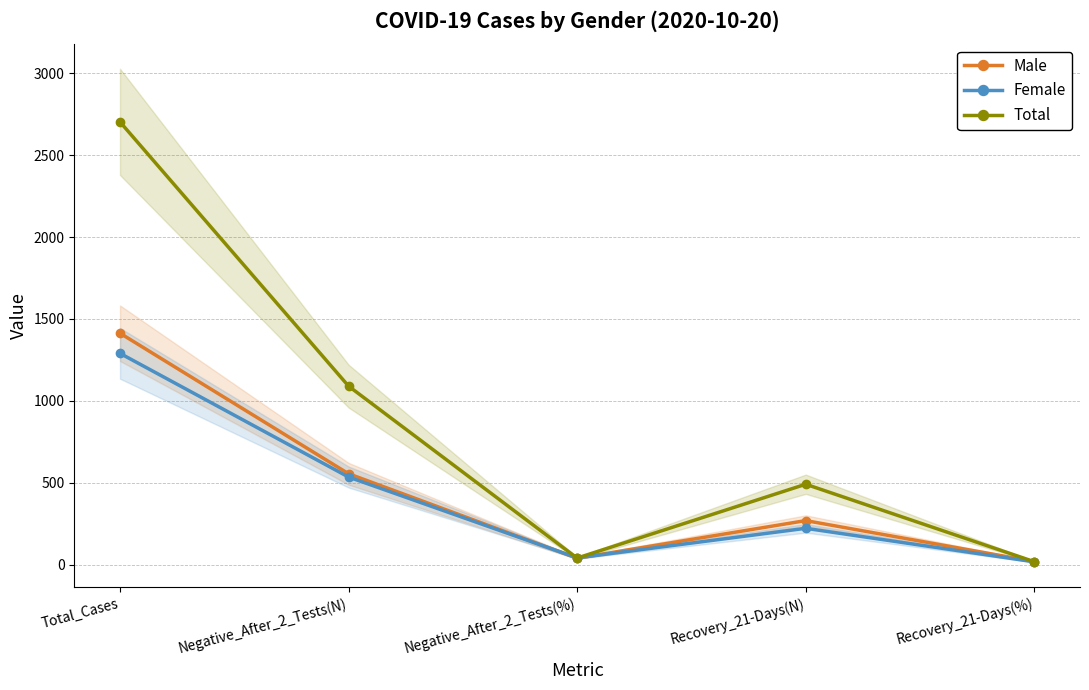

Which series has the largest total across all categories?

Total